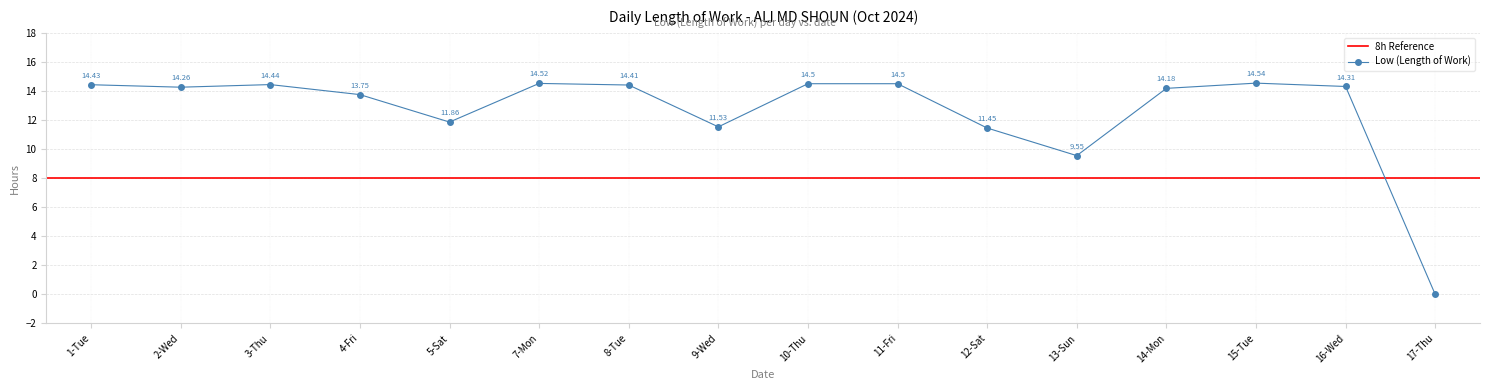

What is the average value?

12.6